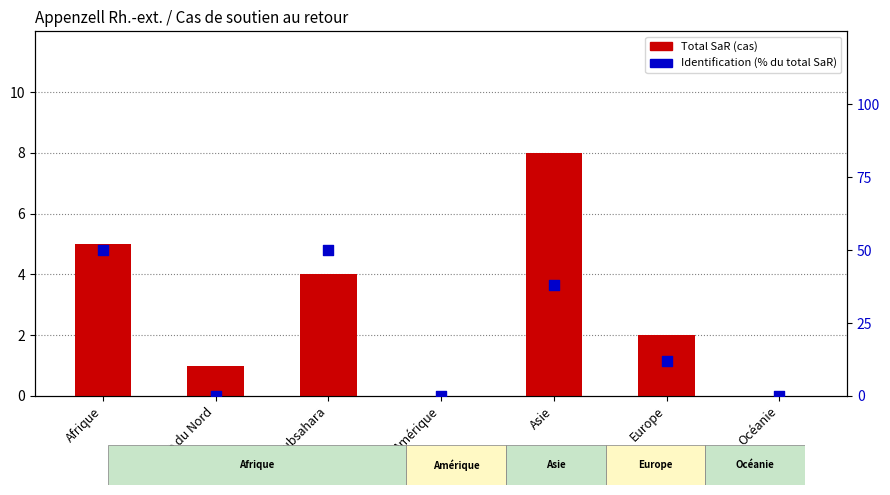

Which series has the largest Y range (max minus min)?

Identification (% of total)